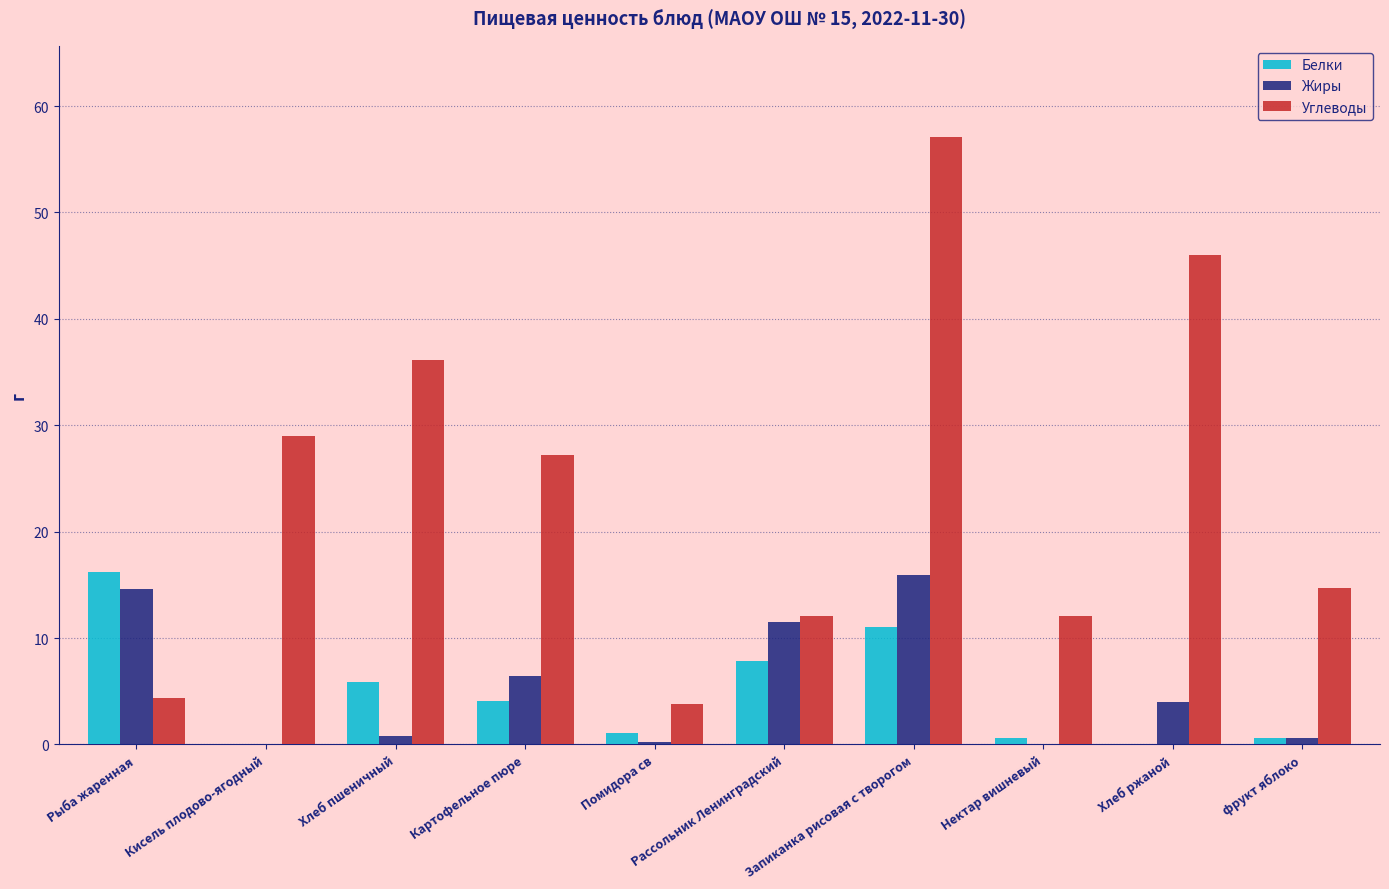

Which series changed the most between Картофельное пюре and Нектар вишневый?

Углеводы